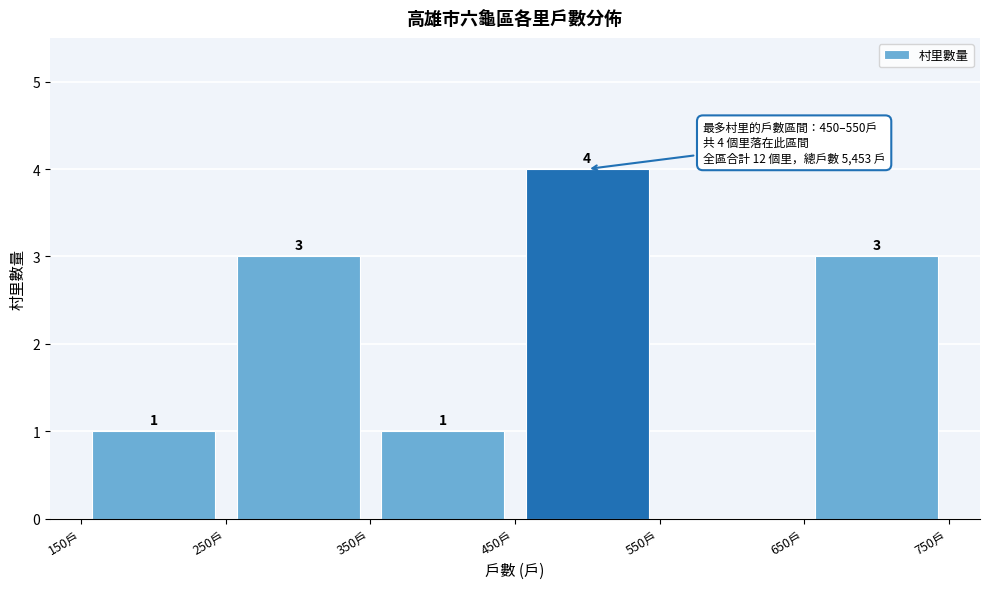

Which range on the x-axis has the tallest bar?

450 to 550